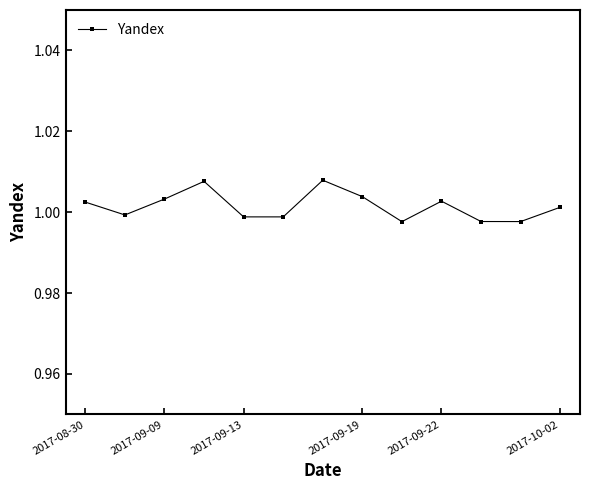

How many points are higher than both their immediate neighbors (excluding endpoints)?

3